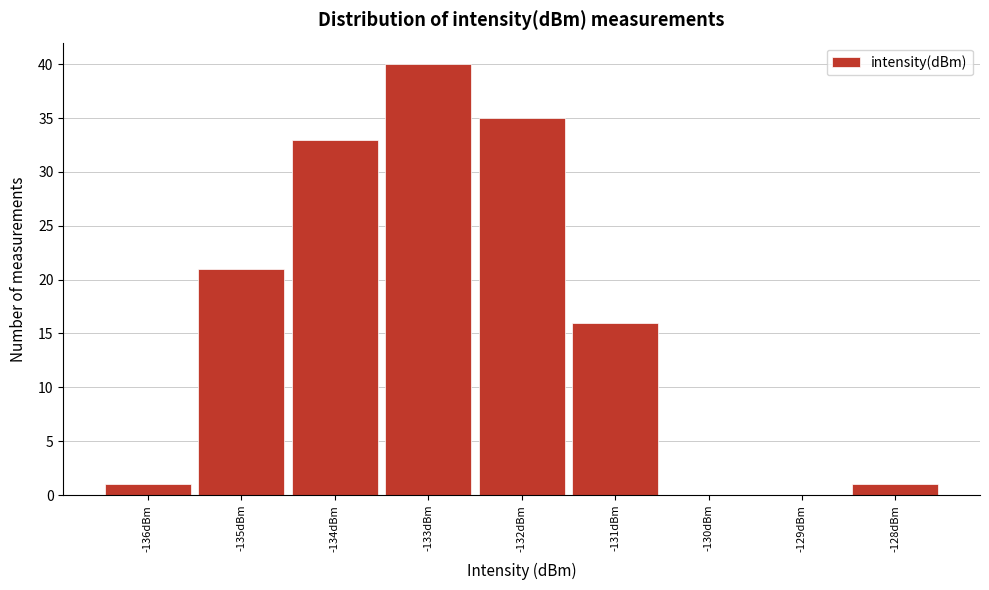

How tall is the bar that spans -136.5 to -135.5 on the x-axis? The values are not printed on the chart, so give them approximately, as read against the axis.

1